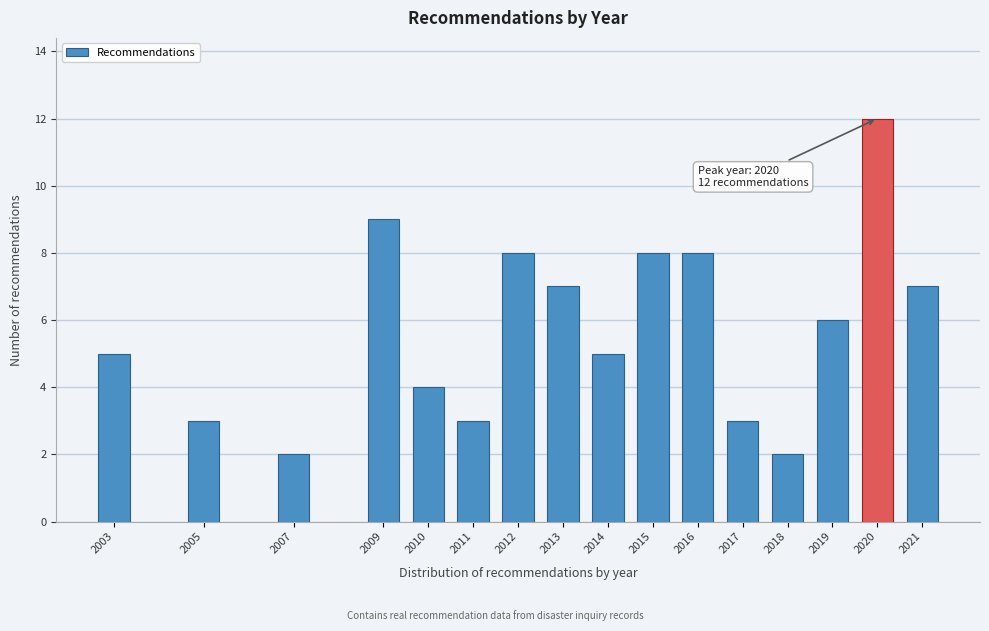

Reading left to right, list all the values displayed in this chart.

2003=5	2005=3	2007=2	2009=9	2010=4	2011=3	2012=8	2013=7	2014=5	2015=8	2016=8	2017=3	2018=2	2019=6	2020=12	2021=7